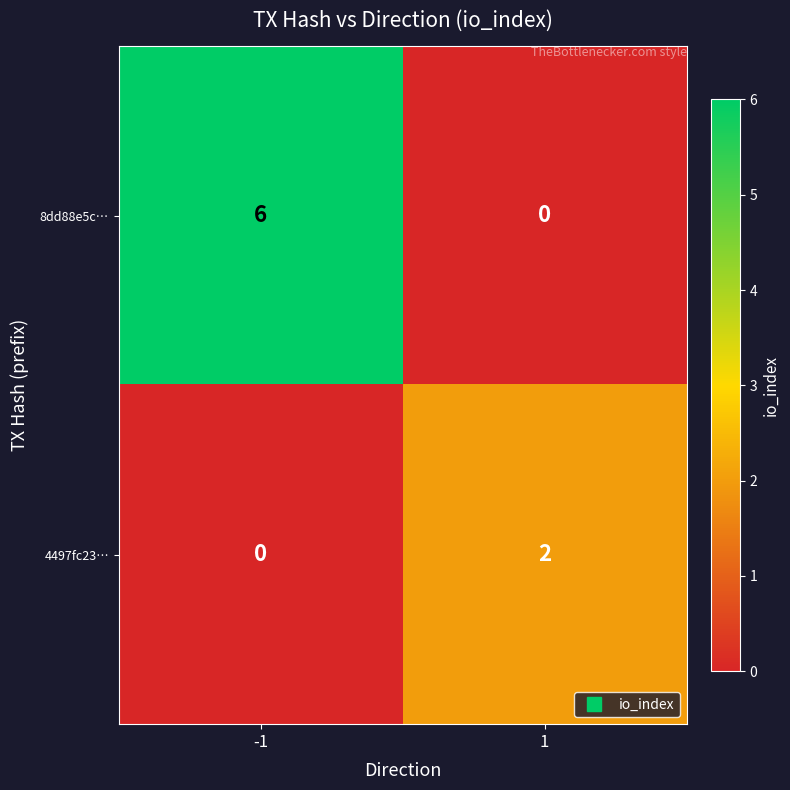

How many data points in 4497fc23… are less than 2?

1